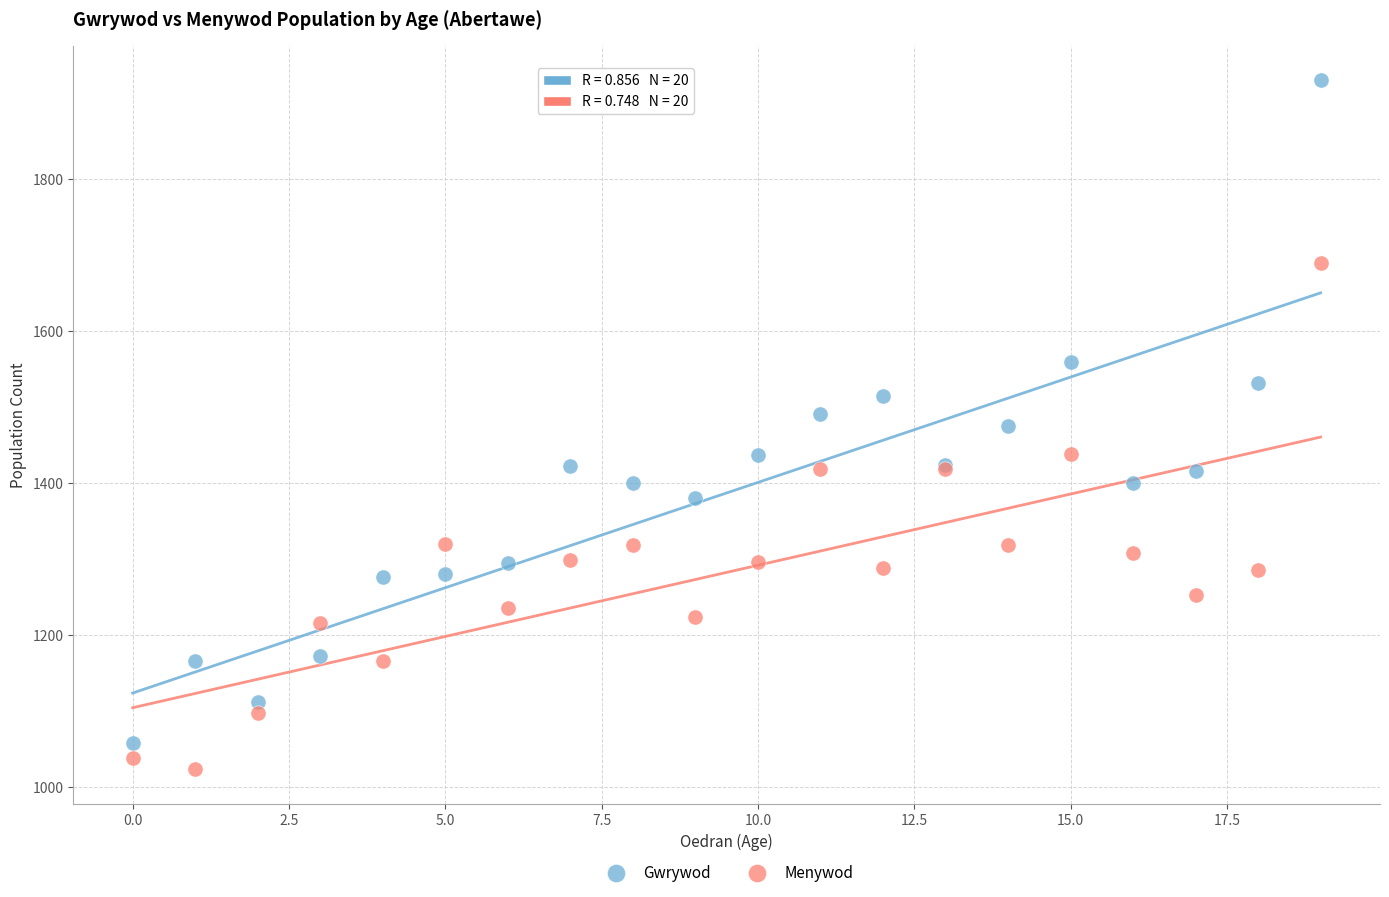

What are all the series names shown in the legend?

Gwrywod, Menywod